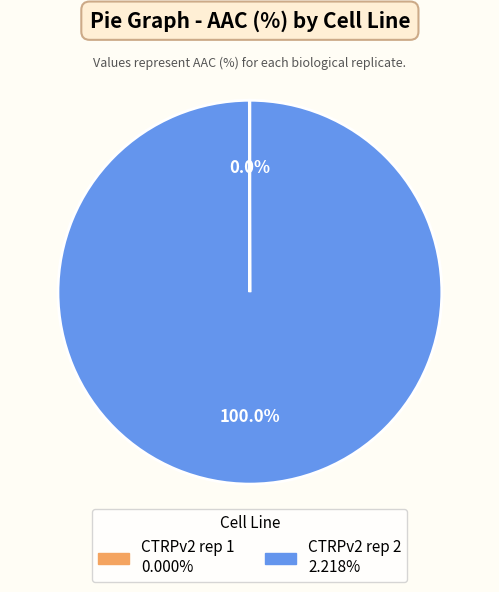

Does any single category account for the majority?

Yes